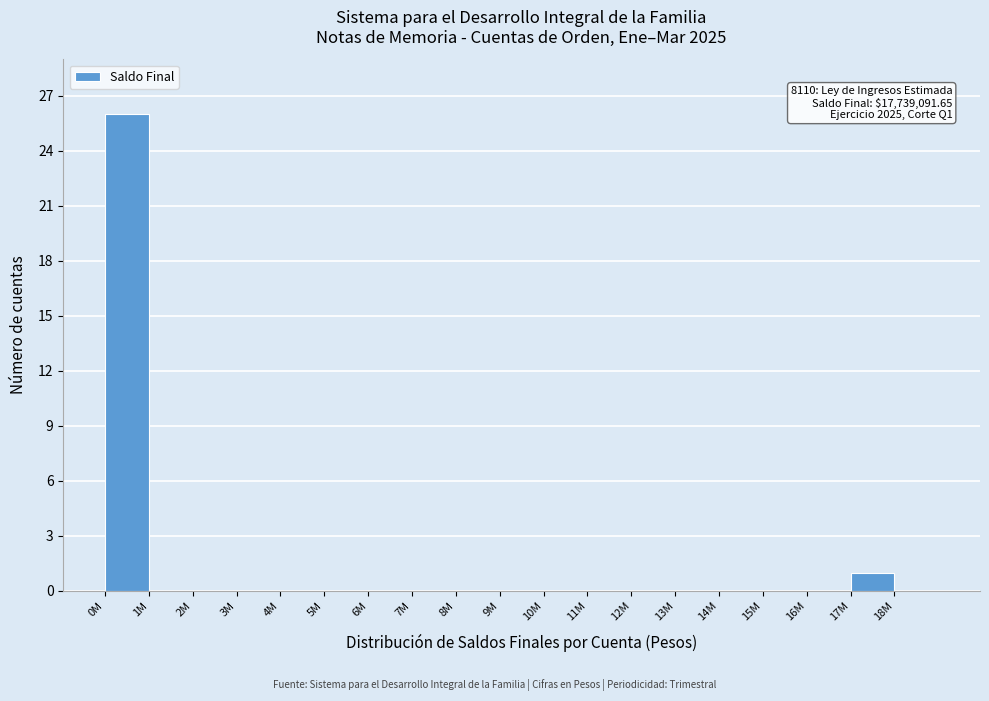

Reading left to right, transcribe all the data shown in this chart.

0M=26	1M=0	2M=0	3M=0	4M=0	5M=0	6M=0	7M=0	8M=0	9M=0	10M=0	11M=0	12M=0	13M=0	14M=0	15M=0	16M=0	17M=1	18M=0